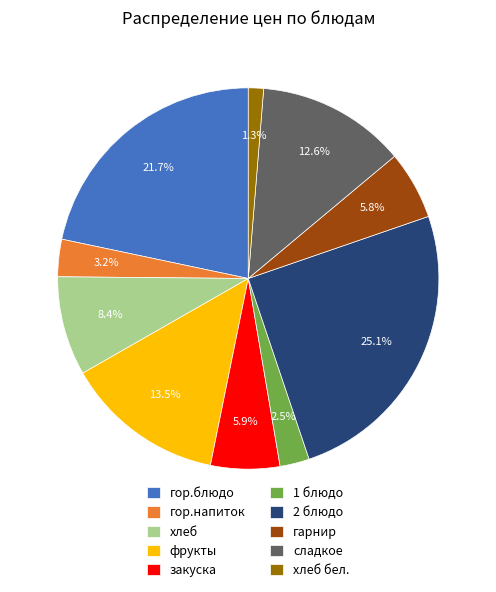

To the nearest percent, what is the difference between the 2 блюдо and фрукты slice percentages?

12%